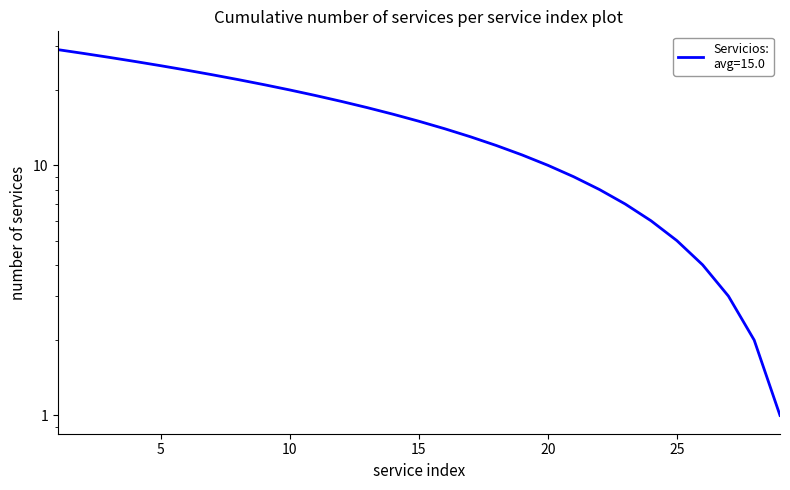

List the labels in order of value, largest first.

1, 2, 3, 4, 5, 6, 7, 8, 9, 10, 11, 12, 13, 14, 15, 16, 17, 18, 19, 20, 21, 22, 23, 24, 25, 26, 27, 28, 29